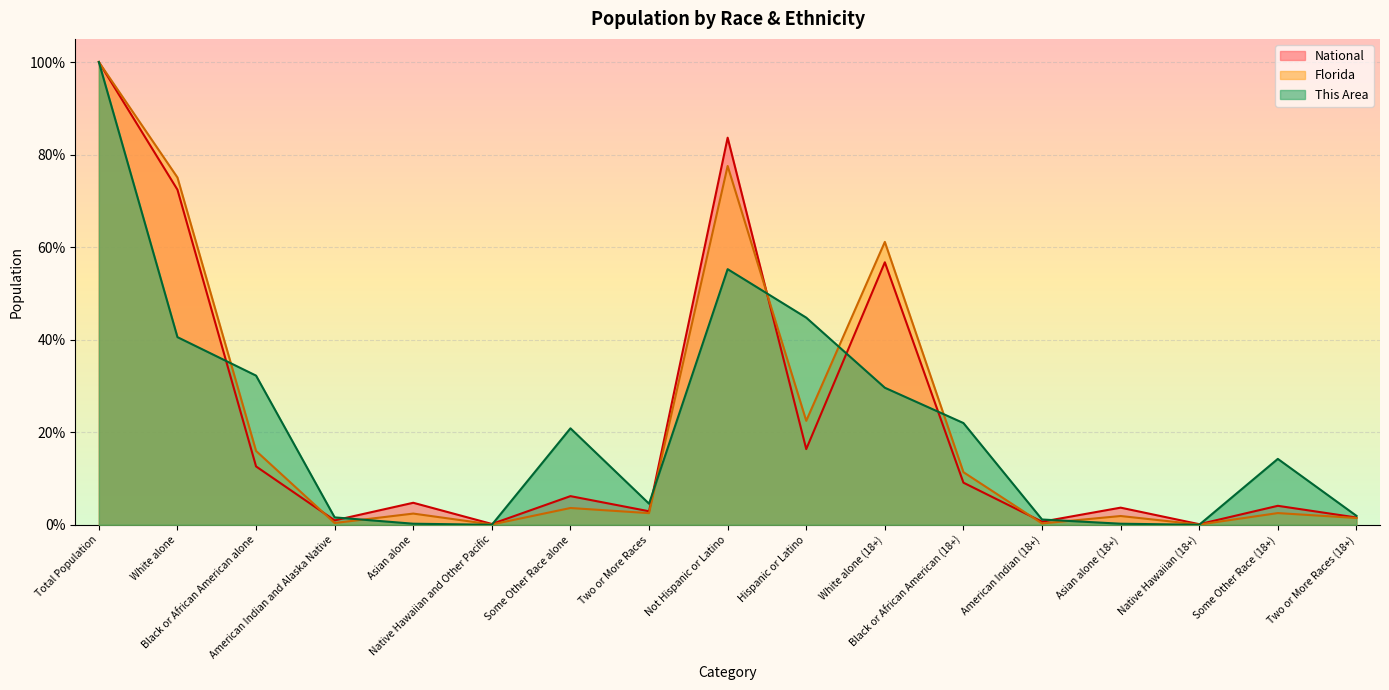

Which series has the widest spread of values?

This Area